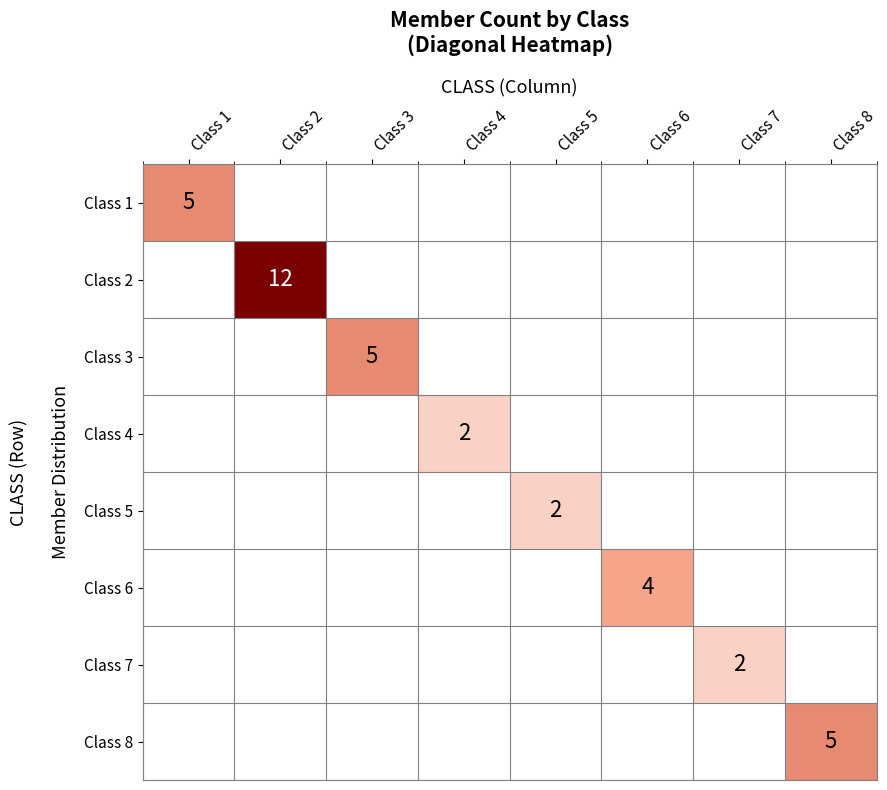

List the series in order of their peak value, lowest first.

Class 4, Class 5, Class 7, Class 6, Class 1, Class 3, Class 8, Class 2